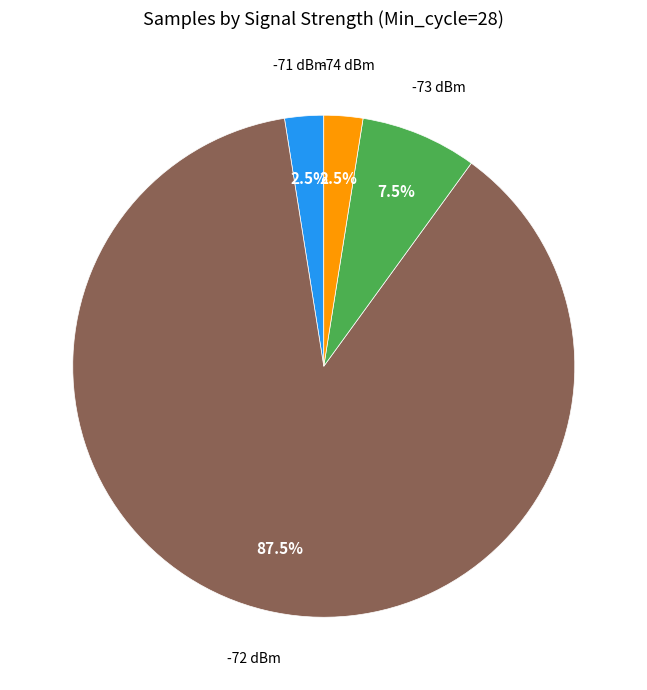

Is there any slice that represents more than half of the pie?

Yes